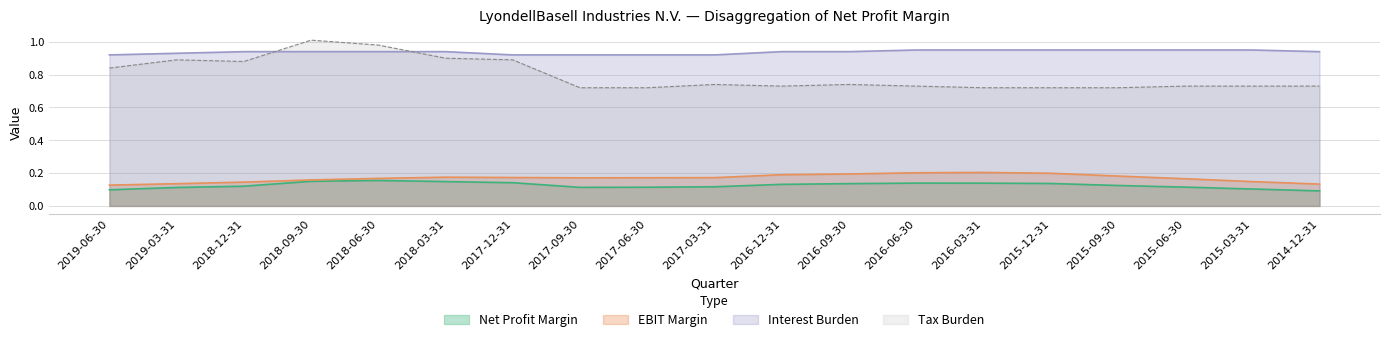

At how many categories does at least one series exceed 0?

19